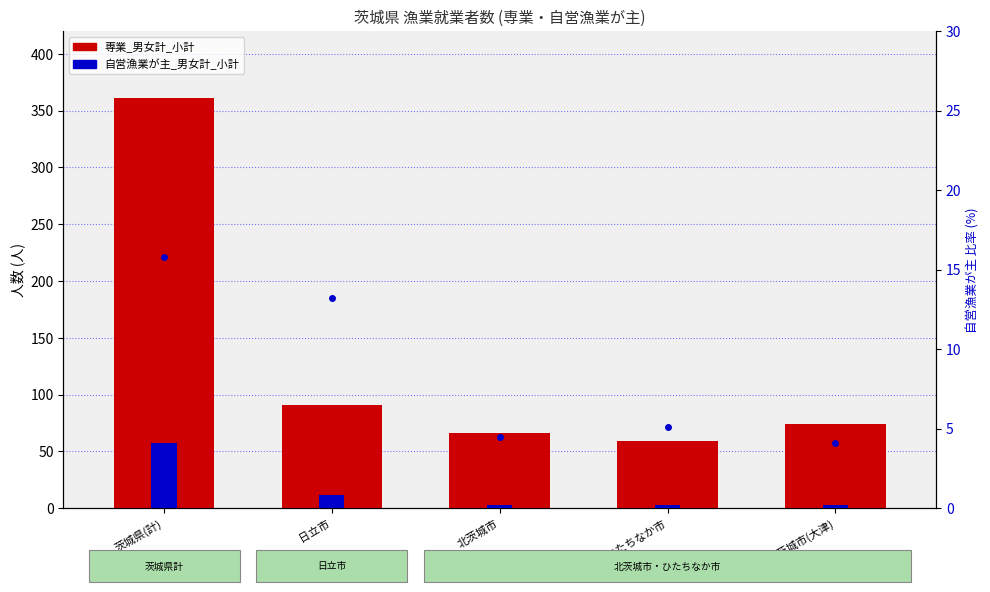

What is the difference between the maximum and second lowest values in the 専業_男女計_小計 series?

295